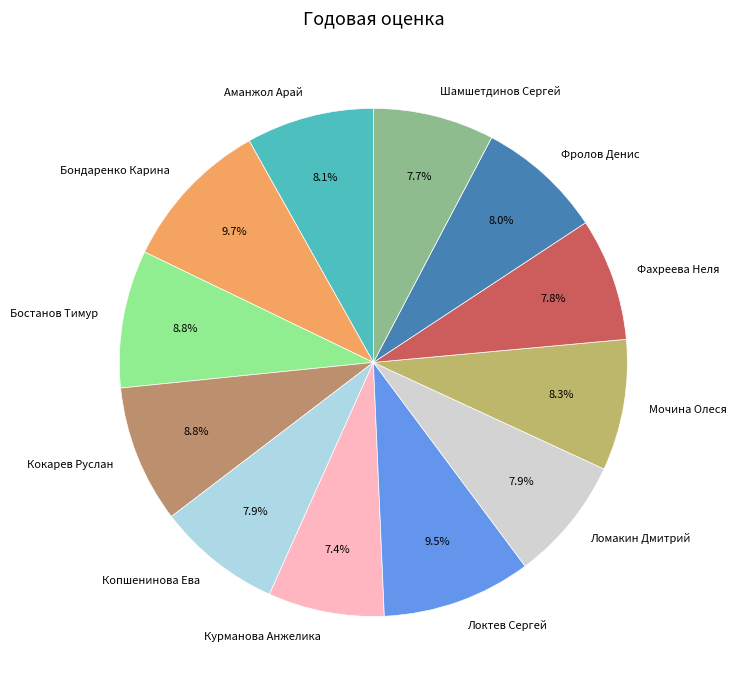

To the nearest percent, what is the combined percentage of Курманова Анжелика and Фахреева Неля?

15%